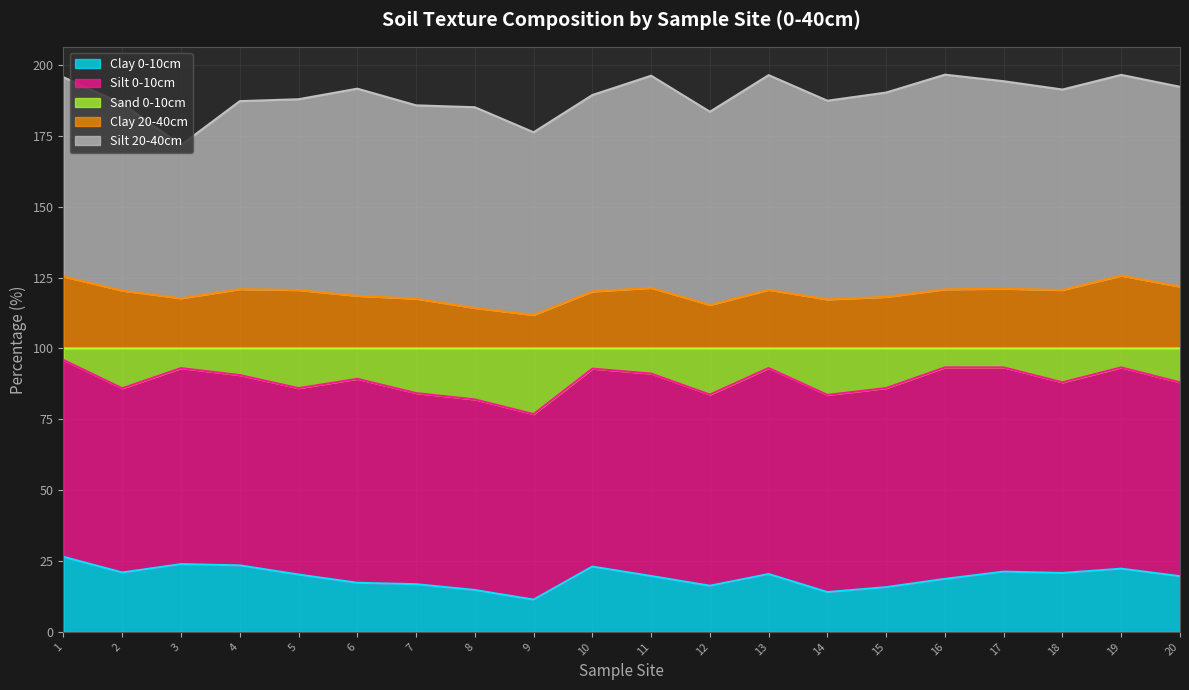

What is the sum of the Clay 0-10cm values at 12 and 7?

33.1